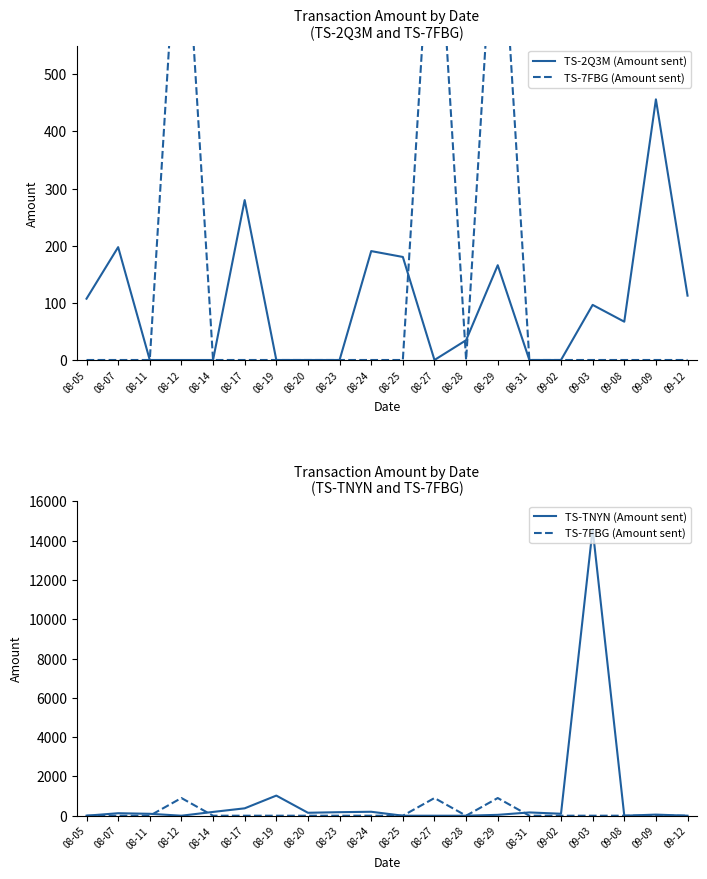

Reading left to right, what are all the values shown in this chart?

TS-2Q3M (Amount sent): 107.3	197.5	0.0	0.0	0.0	279.9	0.0	0.0	0.0	190.6	180.3	0.0	34.6	165.9	0.0	0.0	96.4	67.0	456.1	112.6
TS-7FBG (Amount sent): 0.0	0.0	0.0	900.0	0.0	0.0	0.0	0.0	0.0	0.0	0.0	900.0	0.0	900.0	0.0	0.0	0.0	0.0	0.0	0.0
TS-TNYN (Amount sent): 0.0	126.5	97.0	0.0	192.6	375.9	1024.0	149.6	179.7	200.7	0.0	0.0	0.0	44.0	166.5	100.1	14596.9	0.0	55.5	0.0